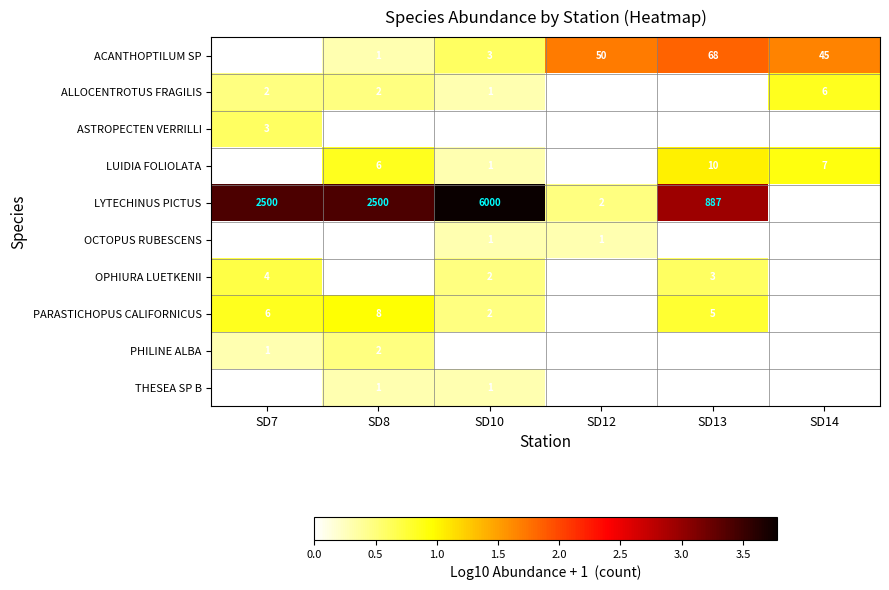

Which series changed the most between SD8 and SD14?

LYTECHINUS PICTUS